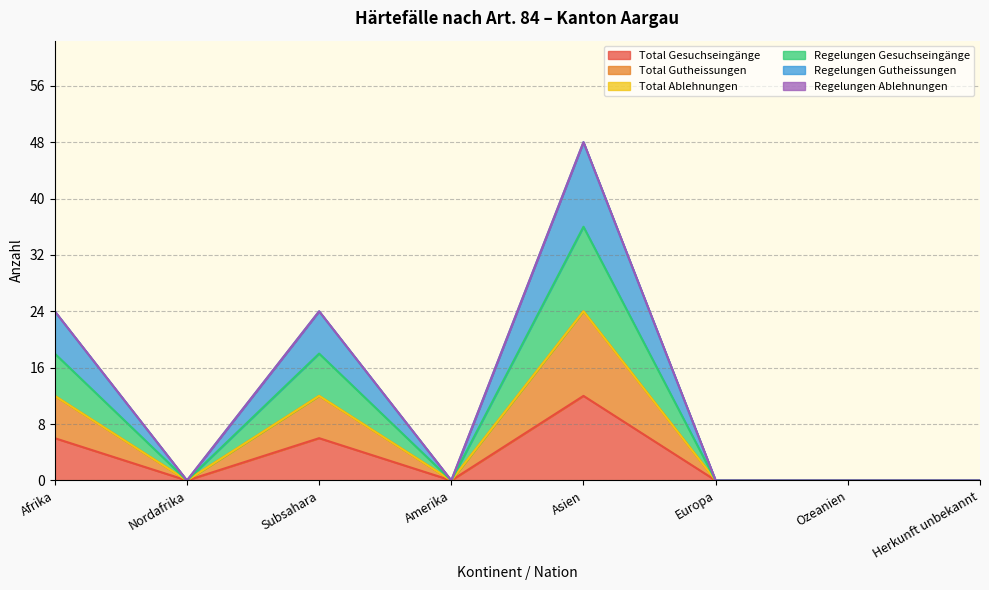

Where is Regelungen Gutheissungen nearest to the value 18?

Afrika